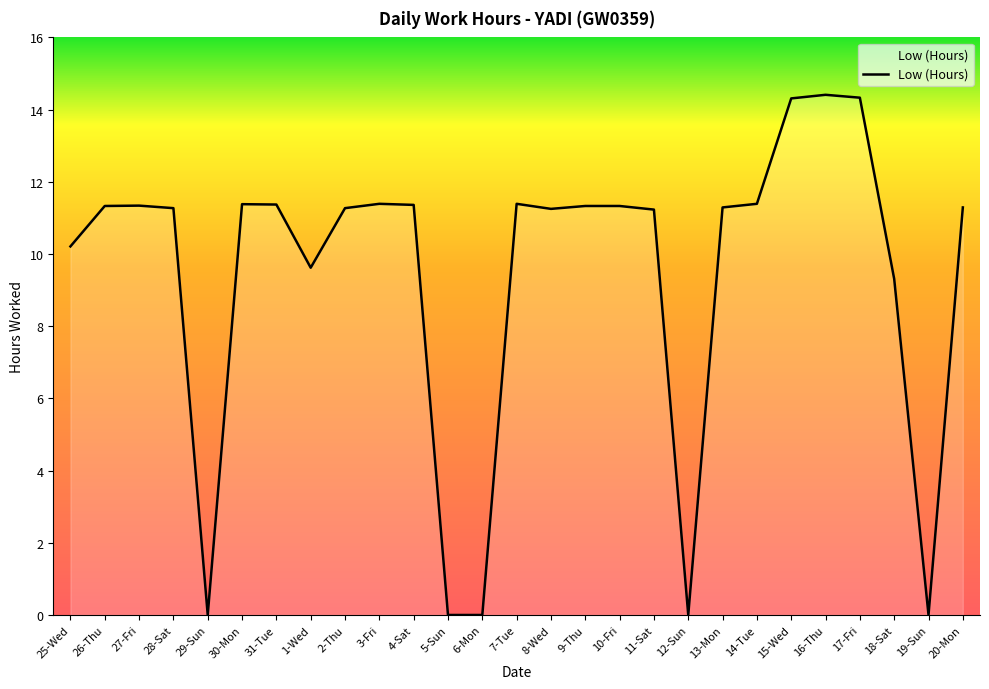

What is the change in value from 29-Sun to 4-Sat?

+11.4